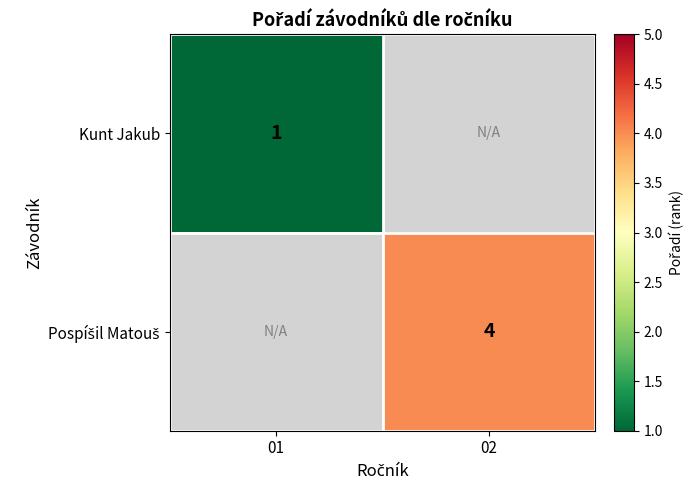

True or false: Kunt Jakub has a value of 2 at 01.

False